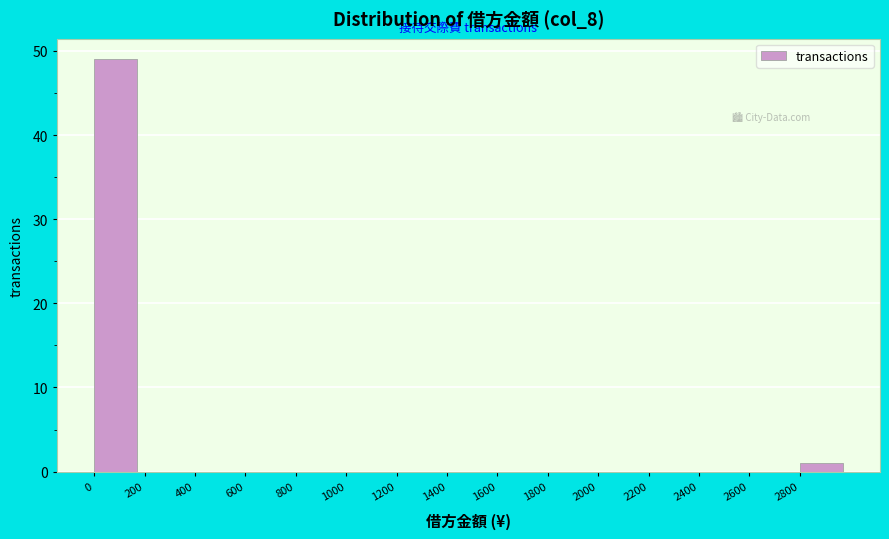

Reading left to right, transcribe this chart: for each bar, give the range it covers on the x-axis and its height. The values are not printed on the chart, so give them approximately, as read against the axis.

0 to 200: 49
200 to 400: 0
400 to 600: 0
600 to 800: 0
800 to 1000: 0
1000 to 1200: 0
1200 to 1400: 0
1400 to 1600: 0
1600 to 1800: 0
1800 to 2000: 0
2000 to 2200: 0
2200 to 2400: 0
2400 to 2600: 0
2600 to 2800: 0
2800 to 3000: 1